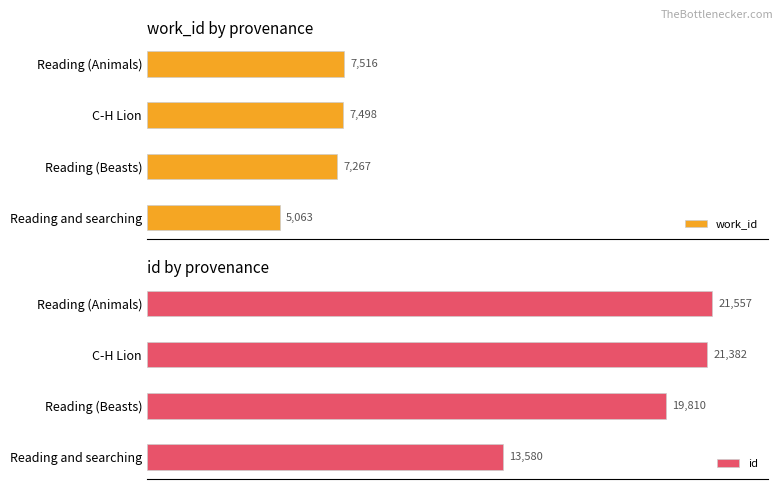

Which series has the widest spread of values?

id